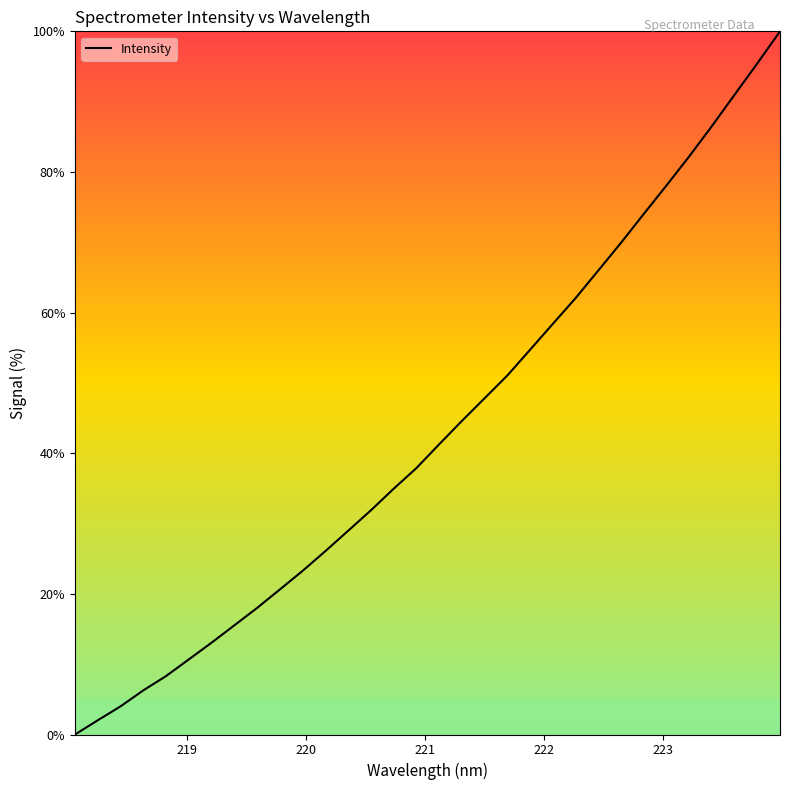

How many lines are shown in the chart?

1